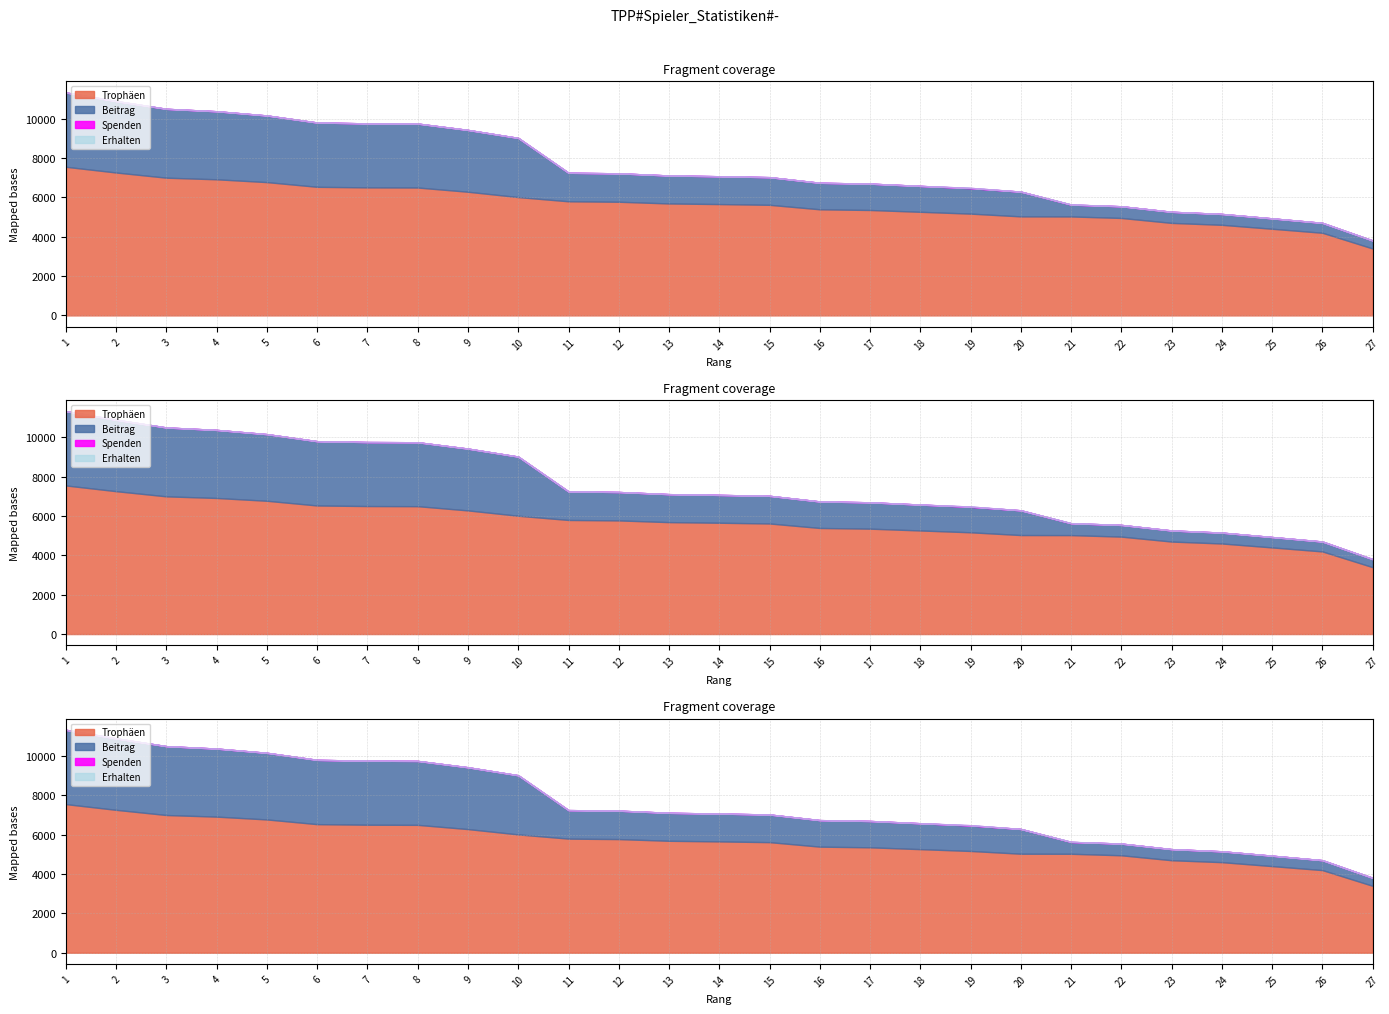

Reading right to left, what are all the values shown in this chart?

Trophäen: 27=3400	26=4200	25=4404	24=4604	23=4702	22=4953	21=5030	20=5033	19=5173	18=5266	17=5358	16=5393	15=5621	14=5659	13=5690	12=5777	11=5800	10=6014	9=6285	8=6500	7=6507	6=6536	5=6775	4=6918	3=7000	2=7263	1=7554
Beitrag: 27=408	26=504	25=528	24=552	23=564	22=594	21=603	20=1258	19=1293	18=1316	17=1339	16=1348	15=1405	14=1414	13=1422	12=1444	11=1450	10=3007	9=3142	8=3250	7=3253	6=3268	5=3387	4=3459	3=3500	2=3631	1=3777
Spenden: 27=0	26=0	25=0	24=0	23=0	22=0	21=0	20=0	19=16	18=0	17=0	16=0	15=0	14=0	13=0	12=0	11=0	10=0	9=0	8=0	7=0	6=0	5=0	4=0	3=0	2=0	1=0
Erhalten: 27=0	26=0	25=0	24=0	23=0	22=0	21=8	20=0	19=0	18=0	17=0	16=0	15=0	14=0	13=0	12=0	11=0	10=0	9=0	8=0	7=0	6=0	5=0	4=0	3=0	2=8	1=0